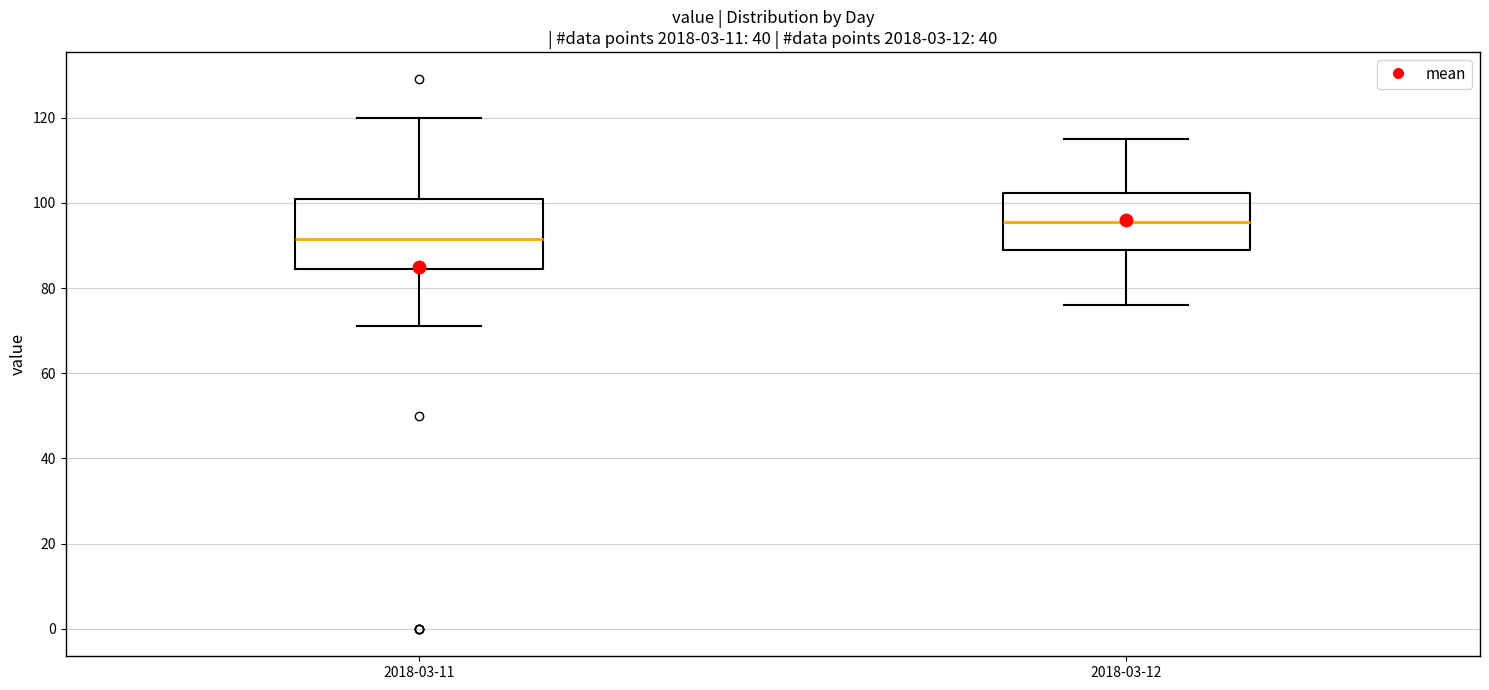

Which box has the lowest median line?

2018-03-11